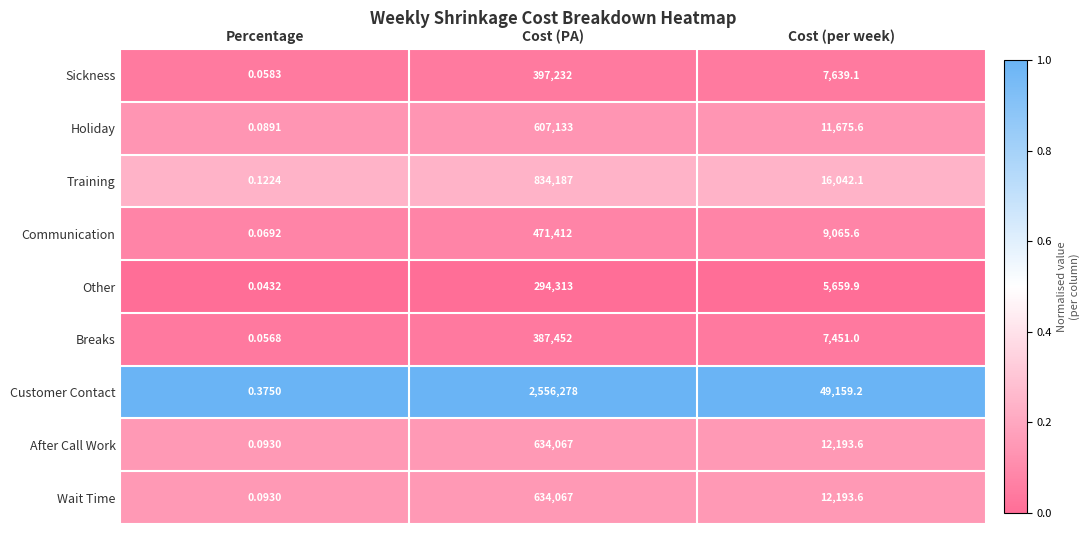

Which label corresponds to the largest value in the chart?

Cost (PA)